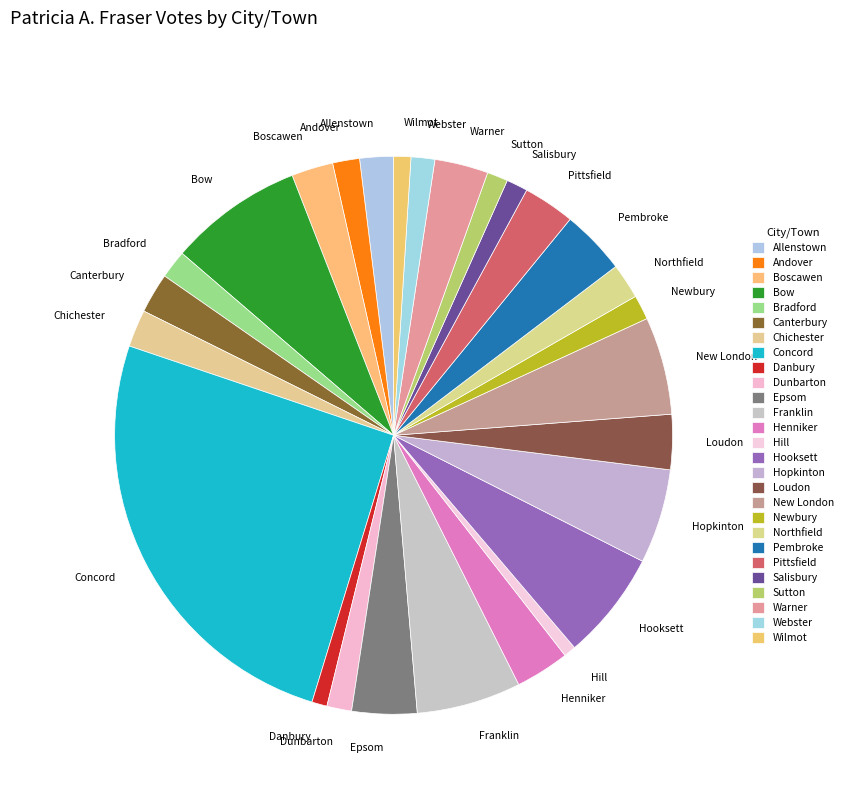

Does any single category account for the majority?

No